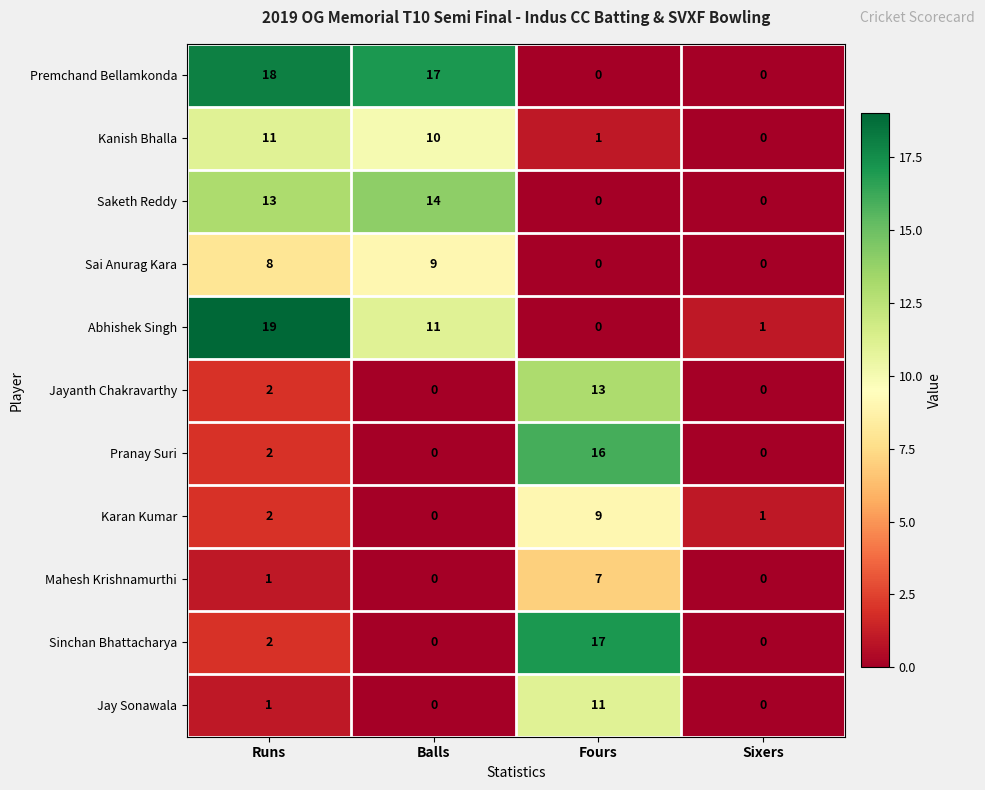

What is the total value across all series at Fours?

74